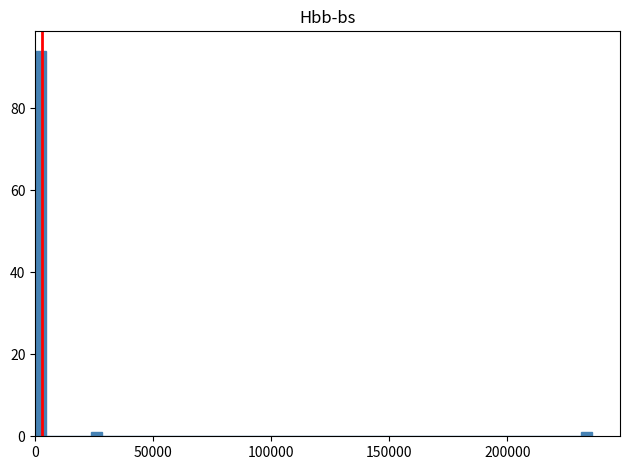

Read against the x-axis, roughly where is the centre of the tallest bar?

0